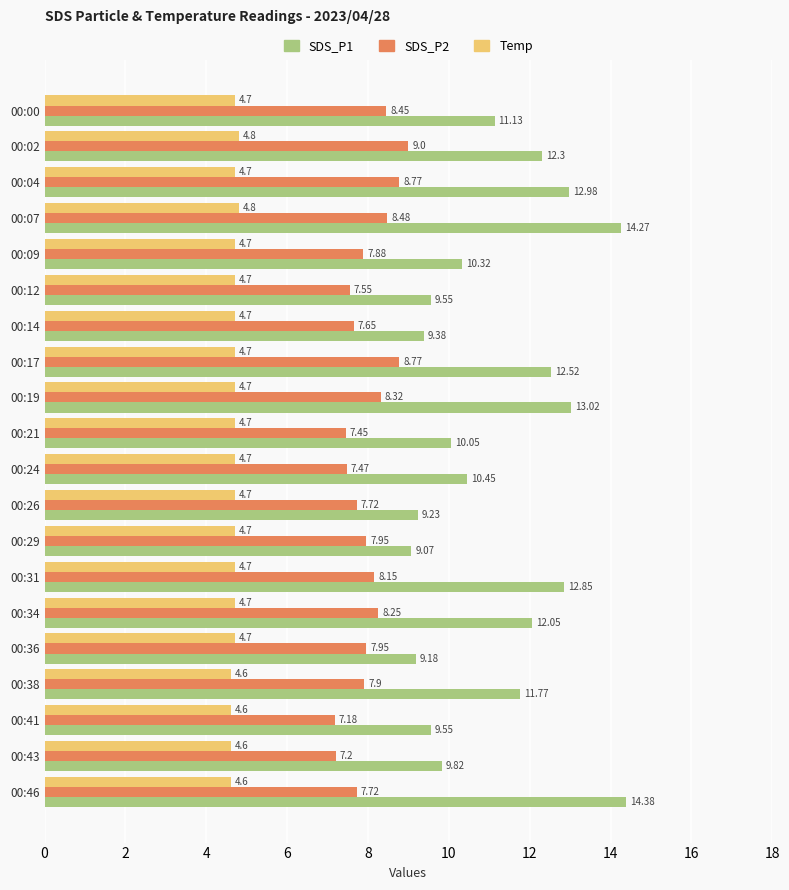

List the series in order of their peak value, lowest first.

Temp, SDS_P2, SDS_P1